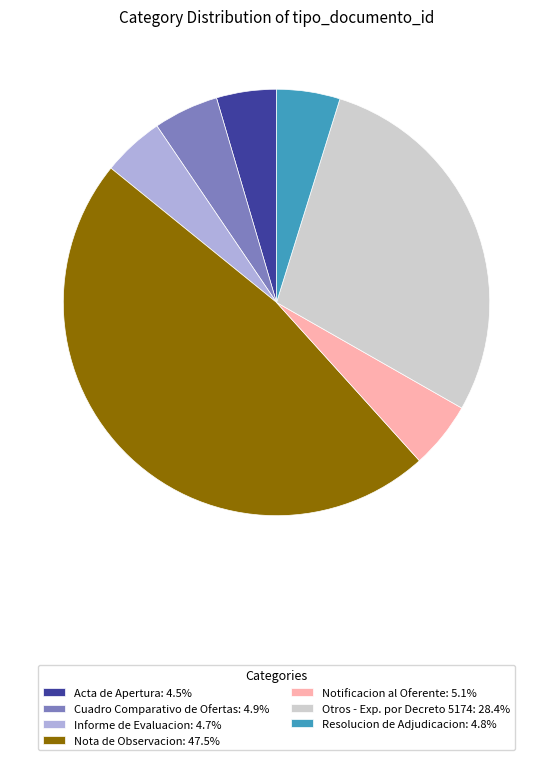

Do Cuadro Comparativo de Ofertas: 4.9% and Otros - Exp. por Decreto 5174: 28.4% together represent more than half of the pie?

No